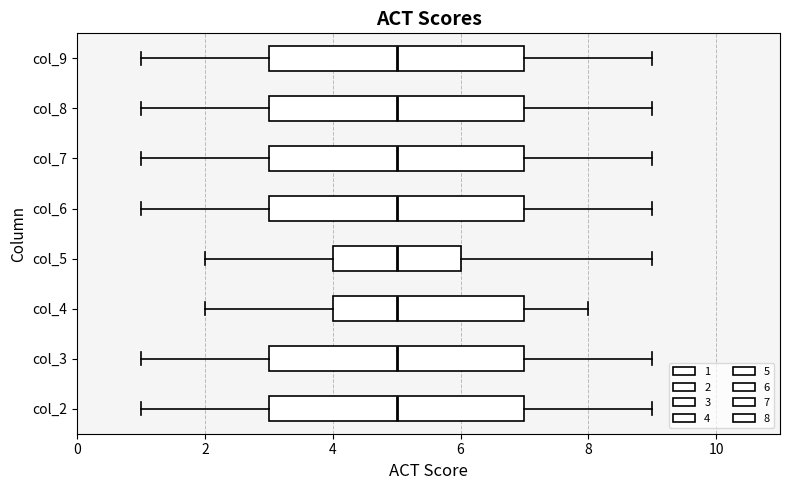

Where is the left edge of the box for col_9 on the x-axis? The values are not printed on the chart, so give them approximately, as read against the axis.

3